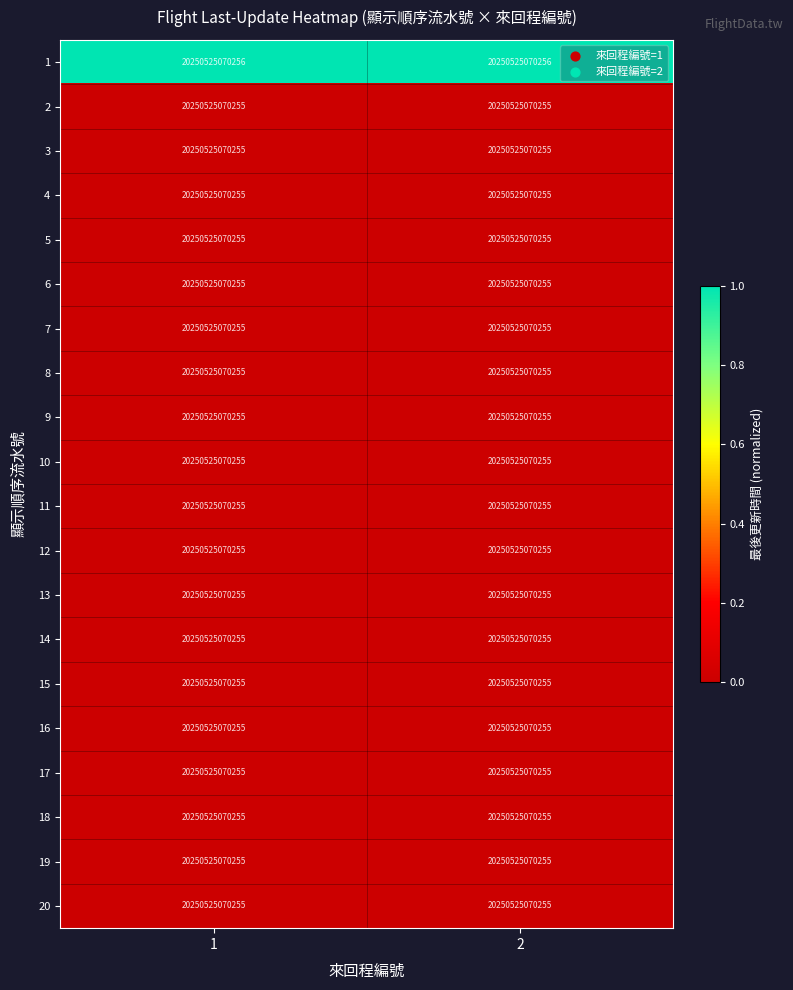

Count the number of categories in the chart.

2